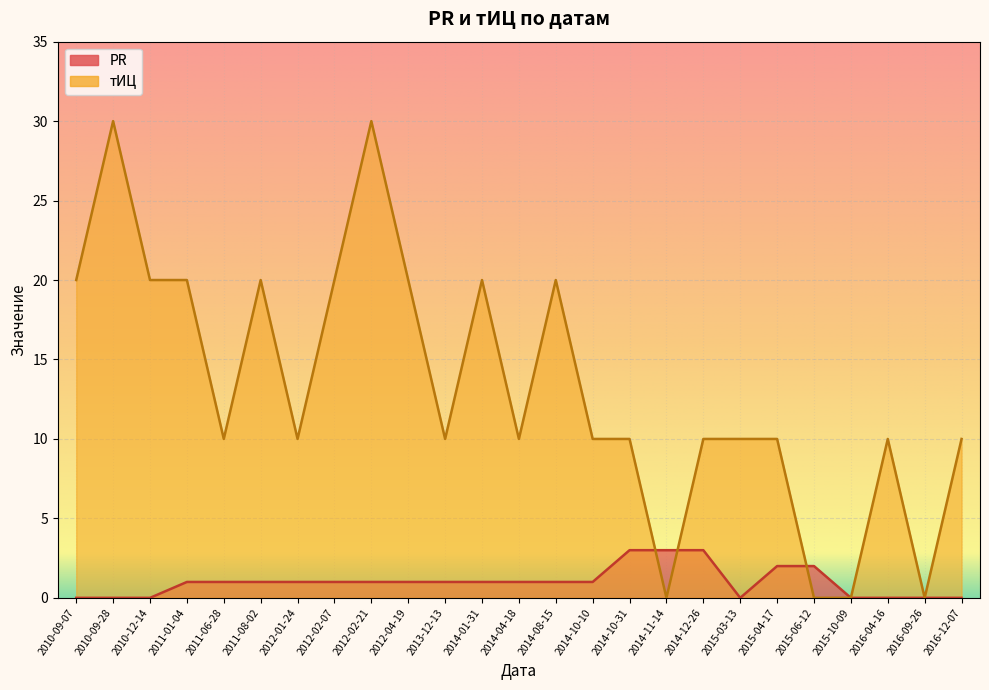

How many тИЦ values are between 10 and 20?

19